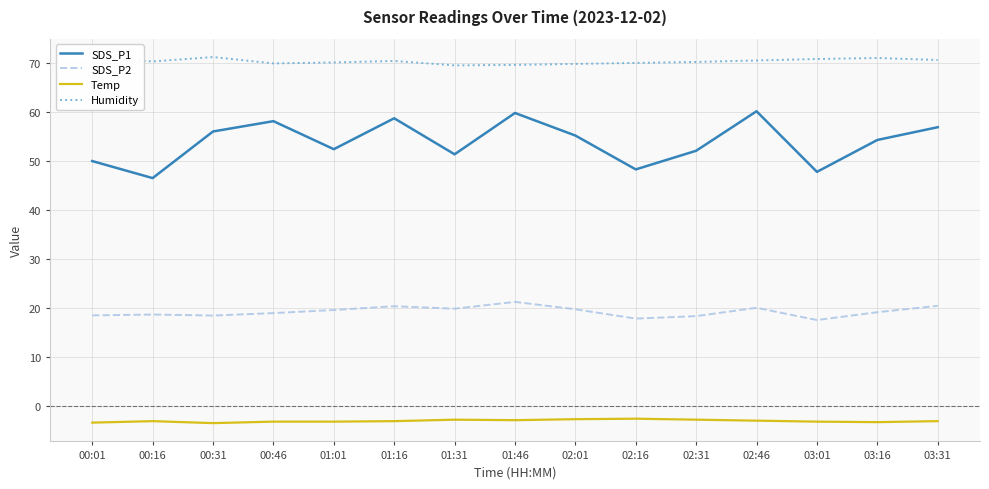

Is it true that Temp equals -3.3 at 00:01?

True